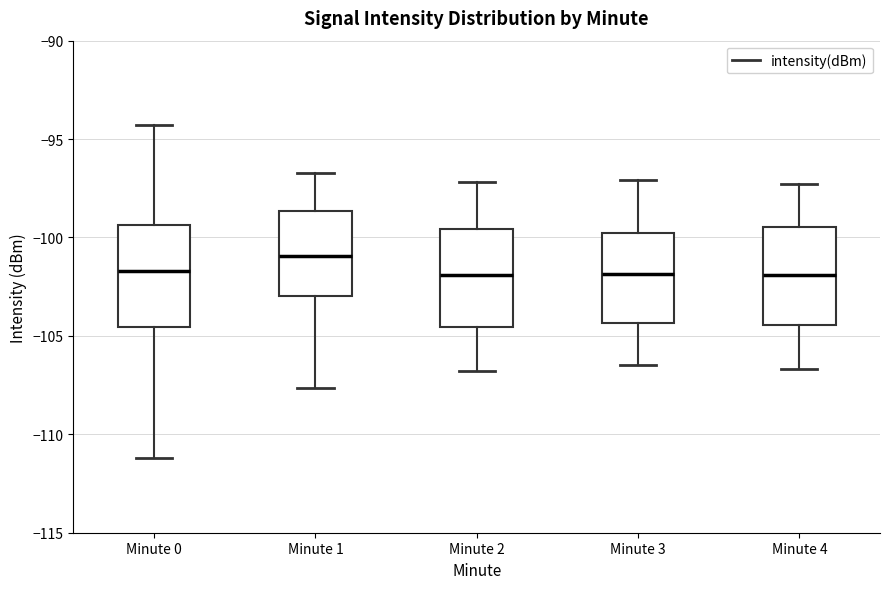

Reading left to right, transcribe this box plot: for each box, give where its median line is, the range the box spans, and where its two whiskers end, as read against the y-axis. The values are not printed on the chart, so give them approximately, as read against the axis.

Minute 0: median -101.5, box -104.5 to -99.5, whiskers -111.0 to -94.5
Minute 1: median -101.0, box -103.0 to -98.5, whiskers -107.5 to -96.5
Minute 2: median -102.0, box -104.5 to -99.5, whiskers -107.0 to -97.0
Minute 3: median -102.0, box -104.5 to -99.5, whiskers -106.5 to -97.0
Minute 4: median -102.0, box -104.5 to -99.5, whiskers -106.5 to -97.5